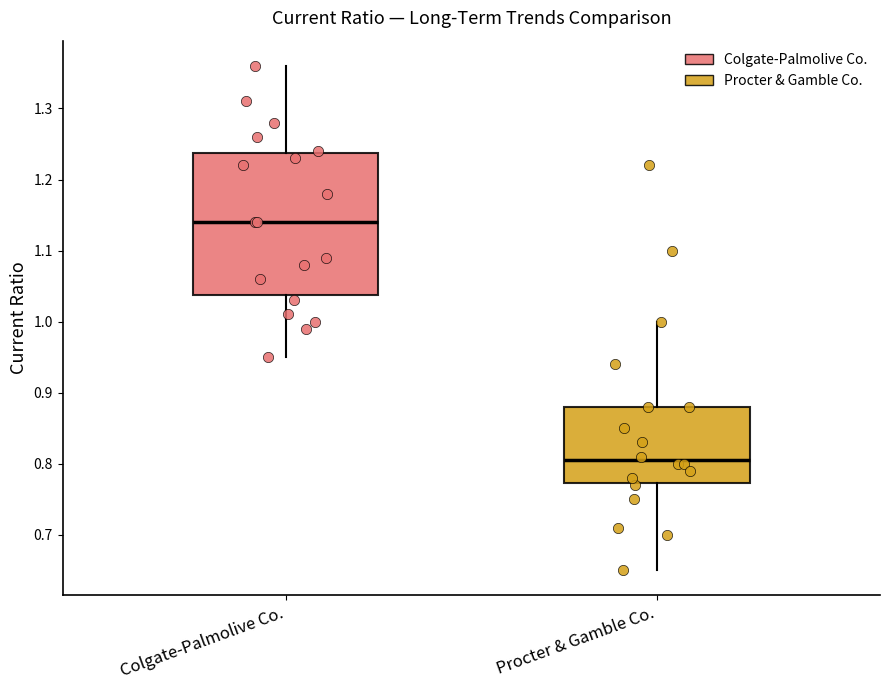

Reading left to right, read every box against the y-axis: the position of its median line, the range the box covers, and the ends of its whiskers. The values are not printed on the chart, so give them approximately, as read against the axis.

Colgate-Palmolive Co.: median 1.14, box 1.04 to 1.24, whiskers 0.95 to 1.36
Procter & Gamble Co.: median 0.81, box 0.77 to 0.88, whiskers 0.65 to 1.00